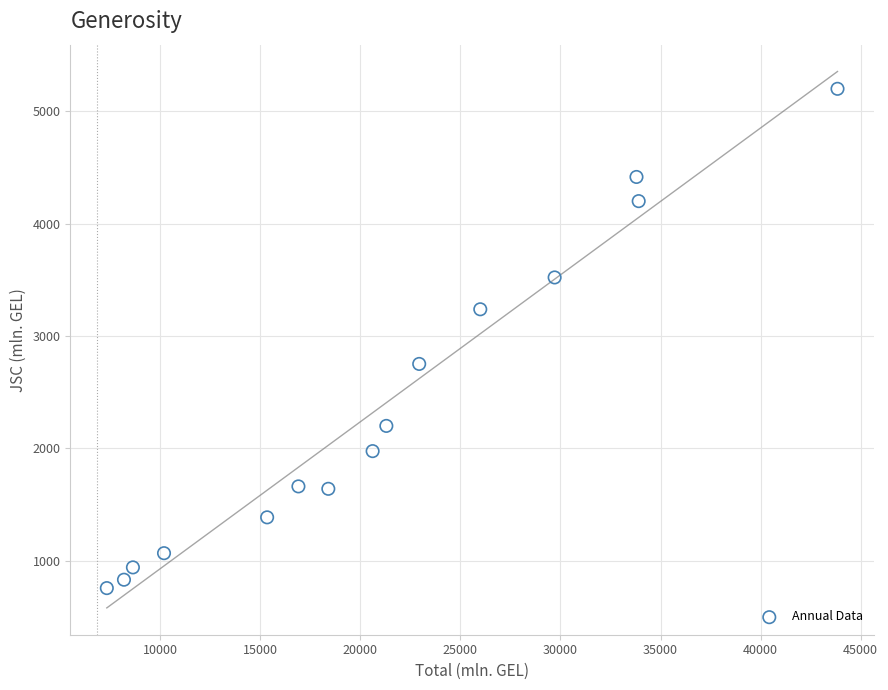

What is the range of X values (max minus min)?

36499.6